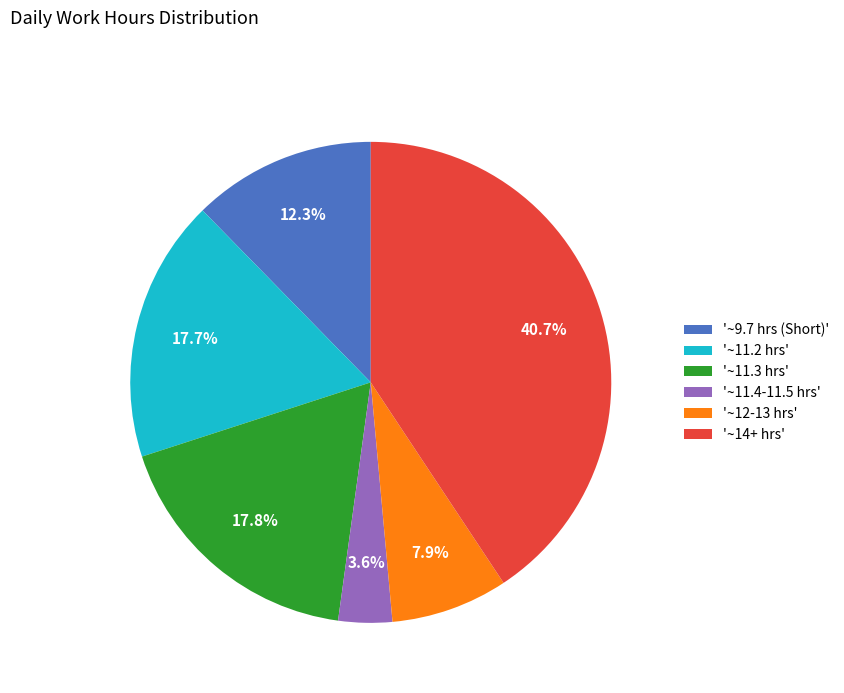

What is the largest slice in the pie chart?

'~14+ hrs'